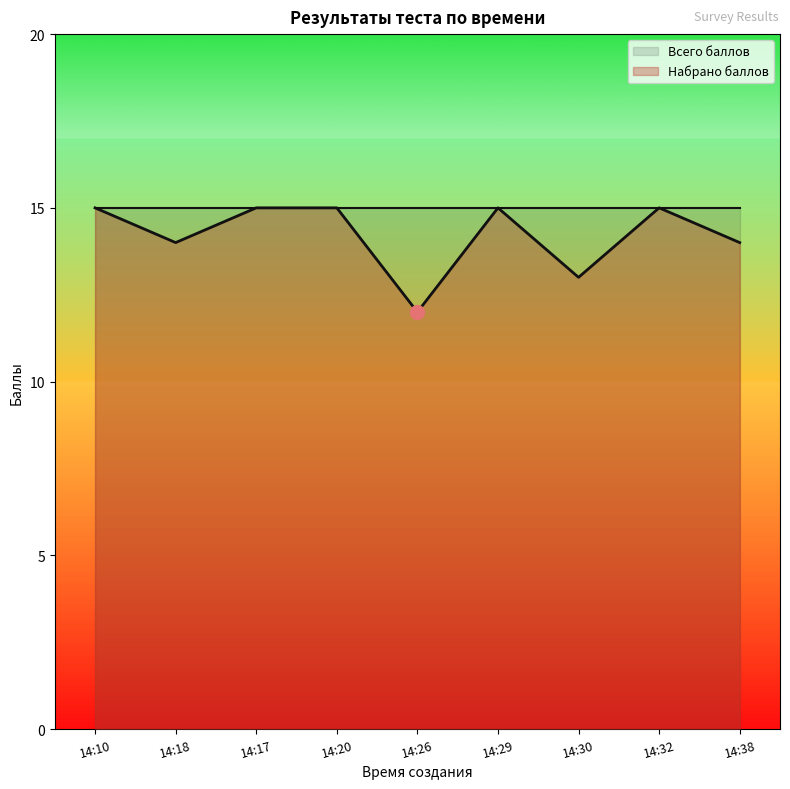

What is the change in value from 14:10 to 14:26?

-3